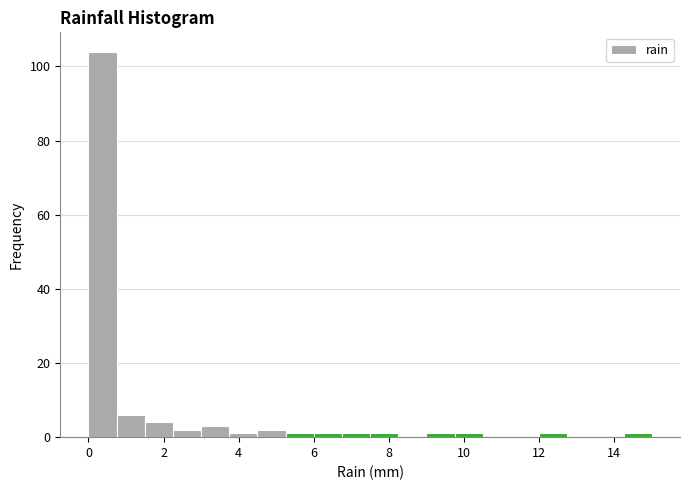

Read against the x-axis, roughly where is the centre of the tallest bar?

0.4